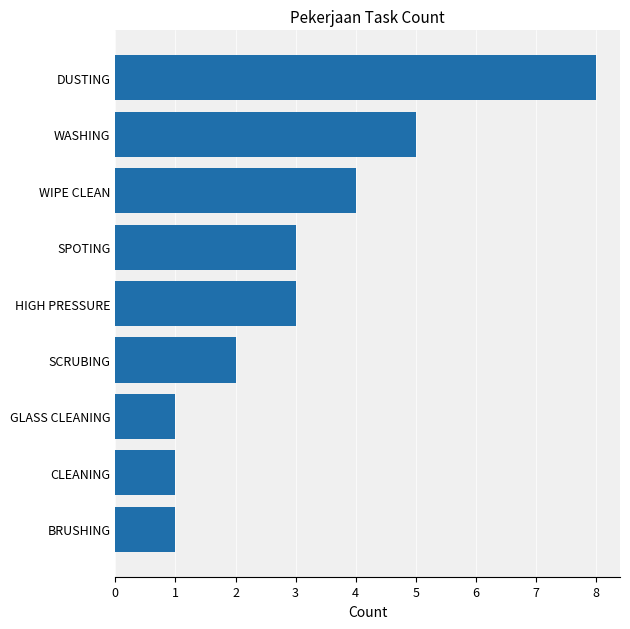

Count the values in the range 1 to 4.

7